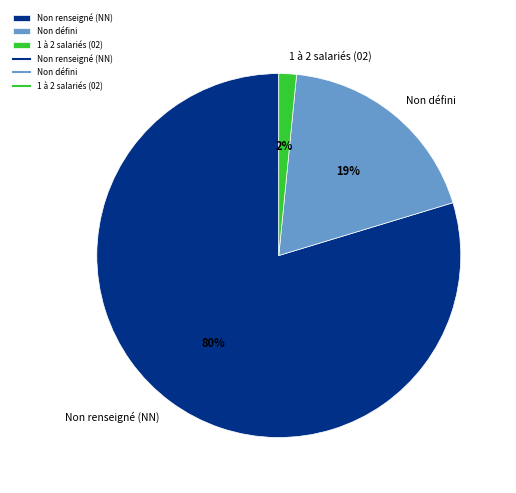

To the nearest percent, what is the average slice percentage?

33%